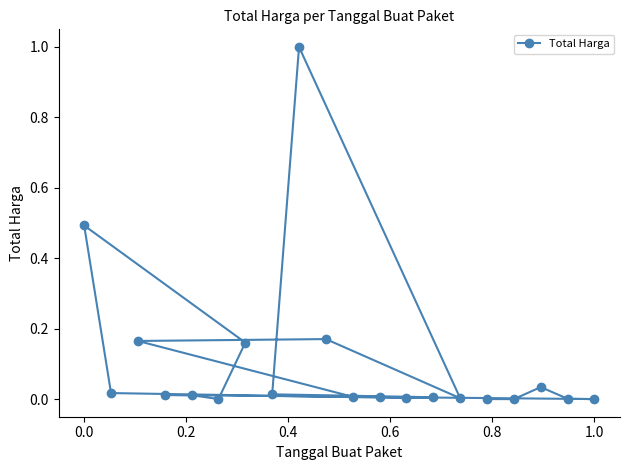

What is the difference between the maximum and second lowest values?

1.0